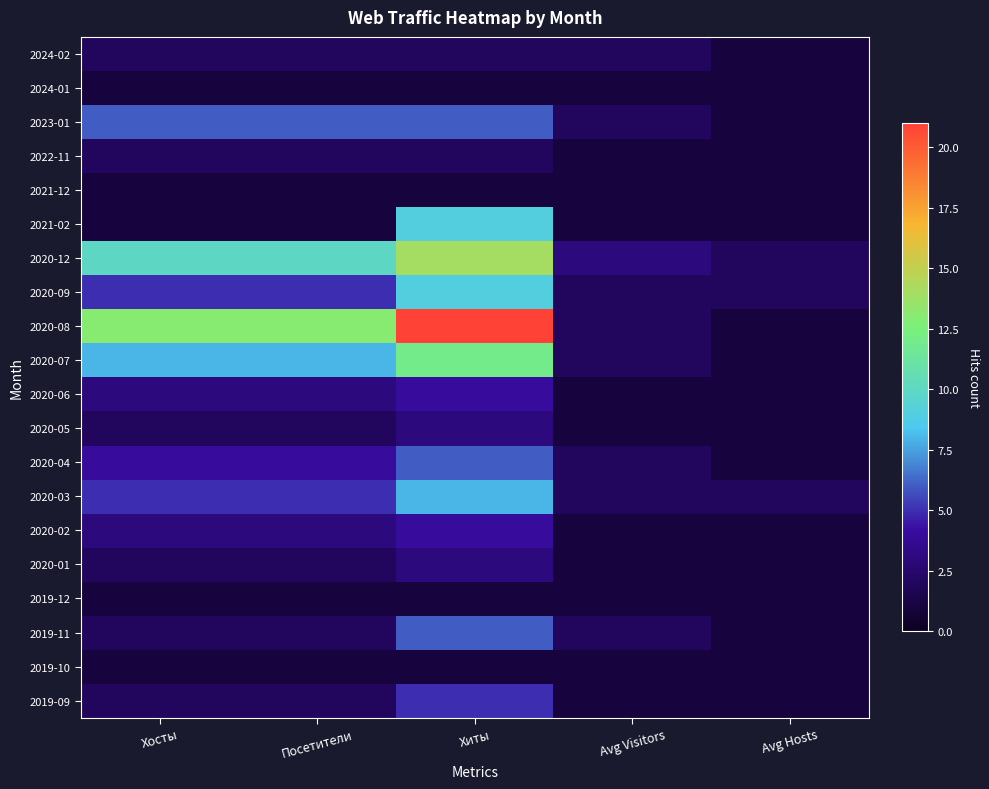

What is the spread (max minus min) of values at Хосты?

12